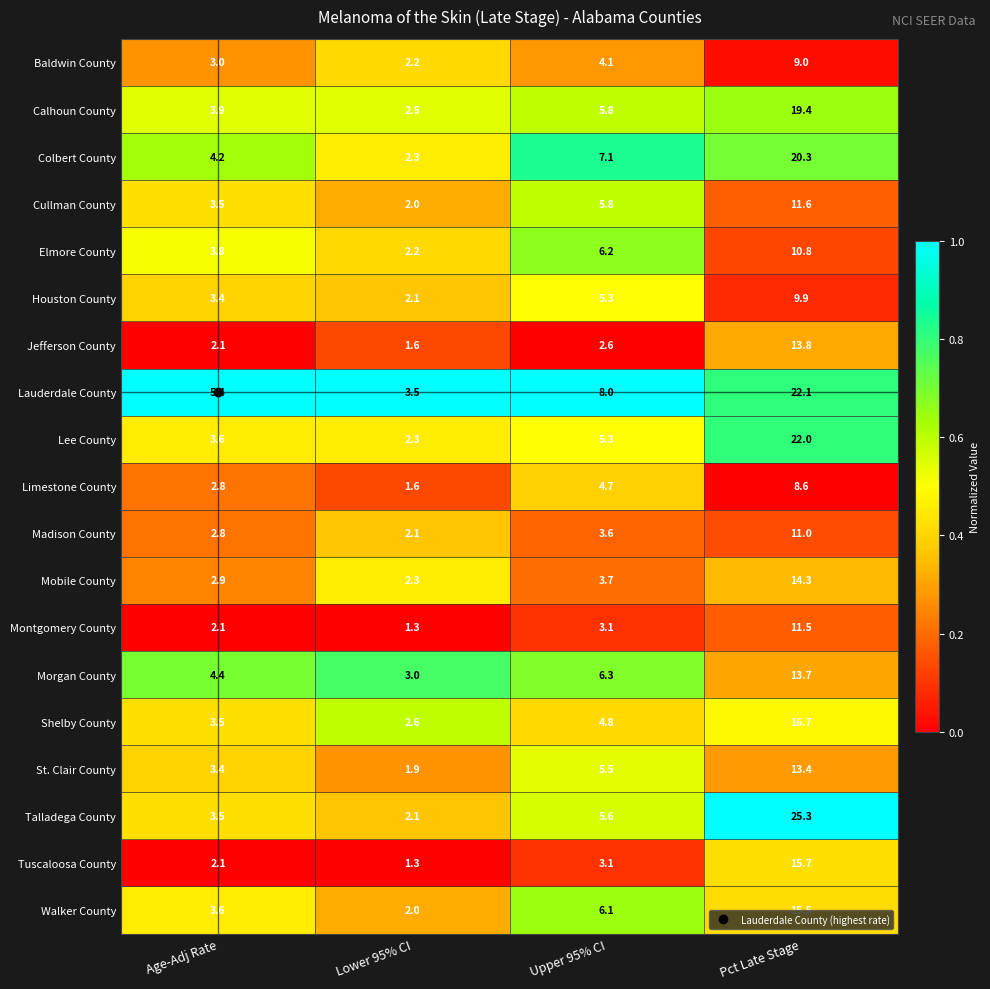

What is the spread (max minus min) of values at Upper 95% CI?

5.4